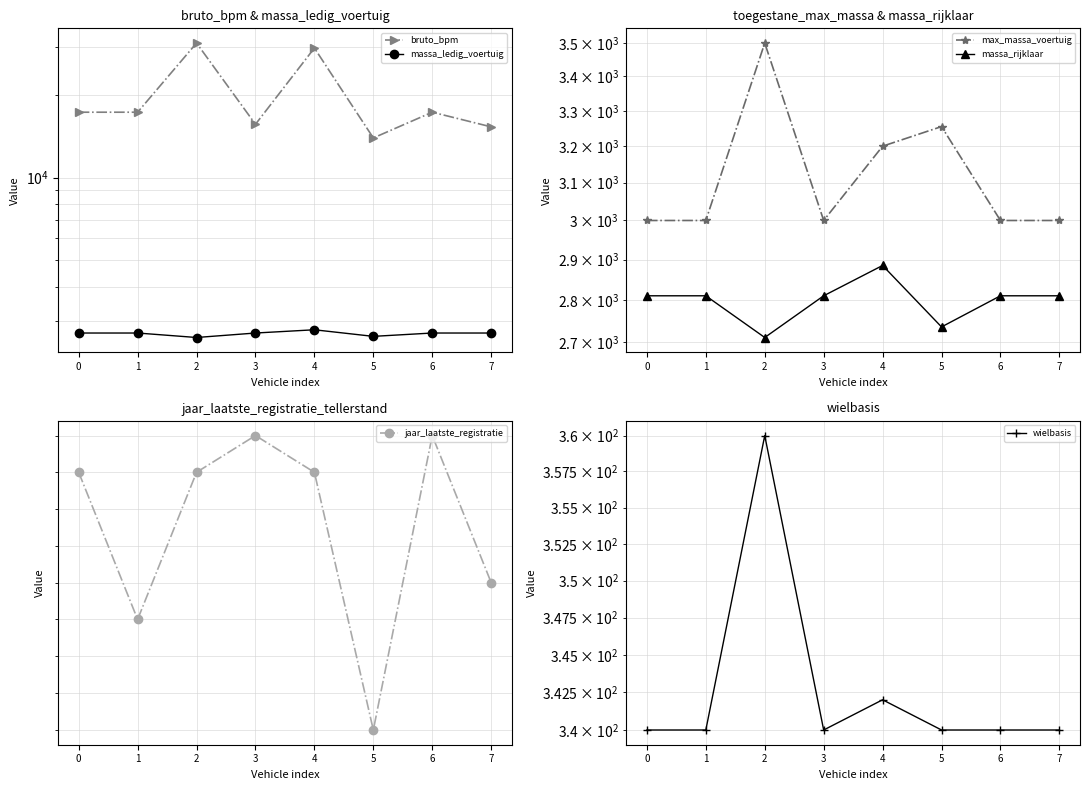

The value of max_massa_voertuig at 4 is 3200. True or false?

True